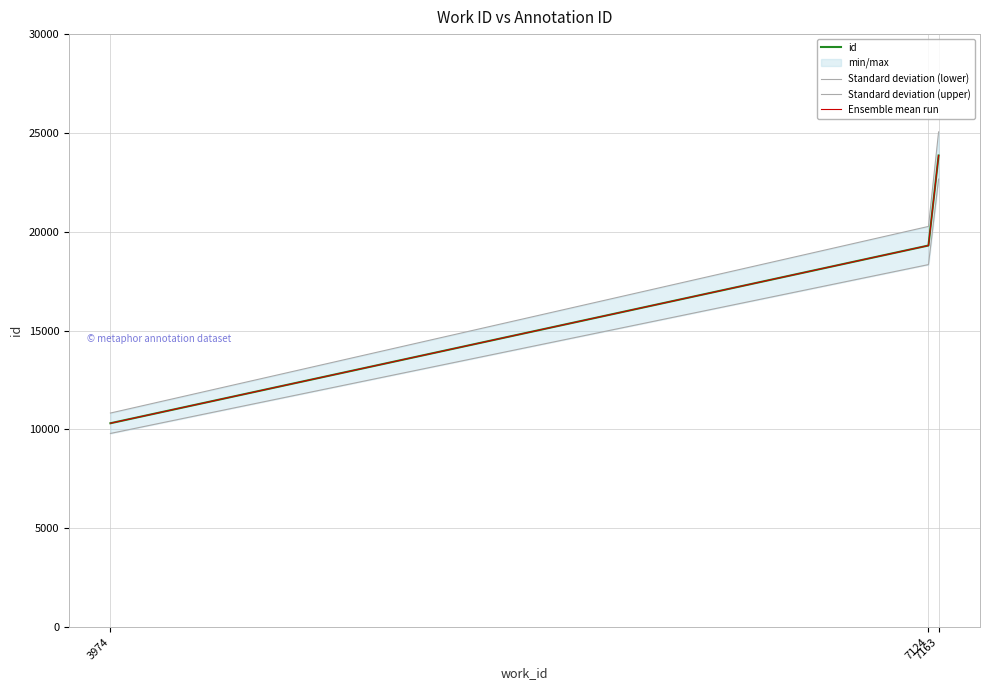

Read the Standard deviation (upper) value at 7124.

20271.3